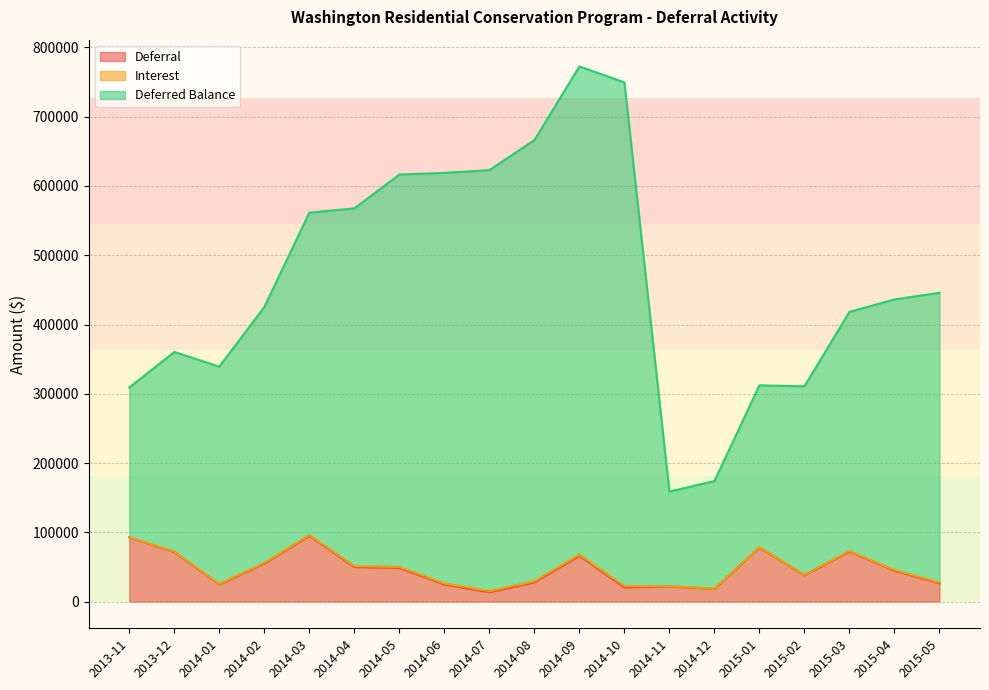

True or false: Deferred Balance and Deferral intersect in this chart.

False